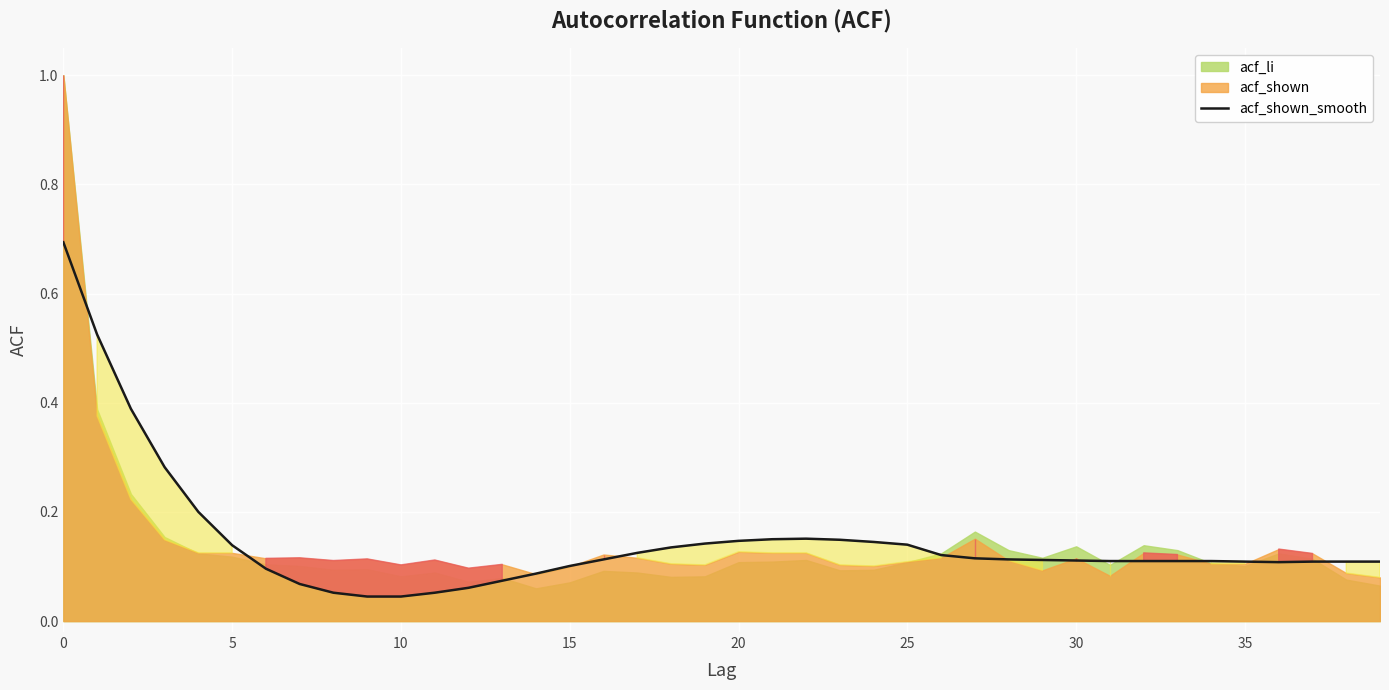

Reading left to right, what are all the values shown in this chart?

0.7	0.5	0.4	0.3	0.2	0.1	0.1	0.1	0.1	0.0	0.0	0.1	0.1	0.1	0.1	0.1	0.1	0.1	0.1	0.1	0.1	0.1	0.2	0.1	0.1	0.1	0.1	0.1	0.1	0.1	0.1	0.1	0.1	0.1	0.1	0.1	0.1	0.1	0.1	0.1